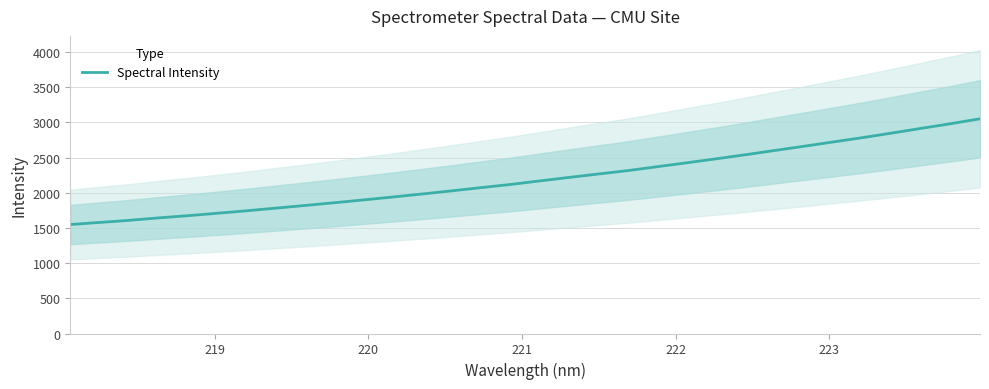

What is the maximum value for Spectral Intensity?

3050.2